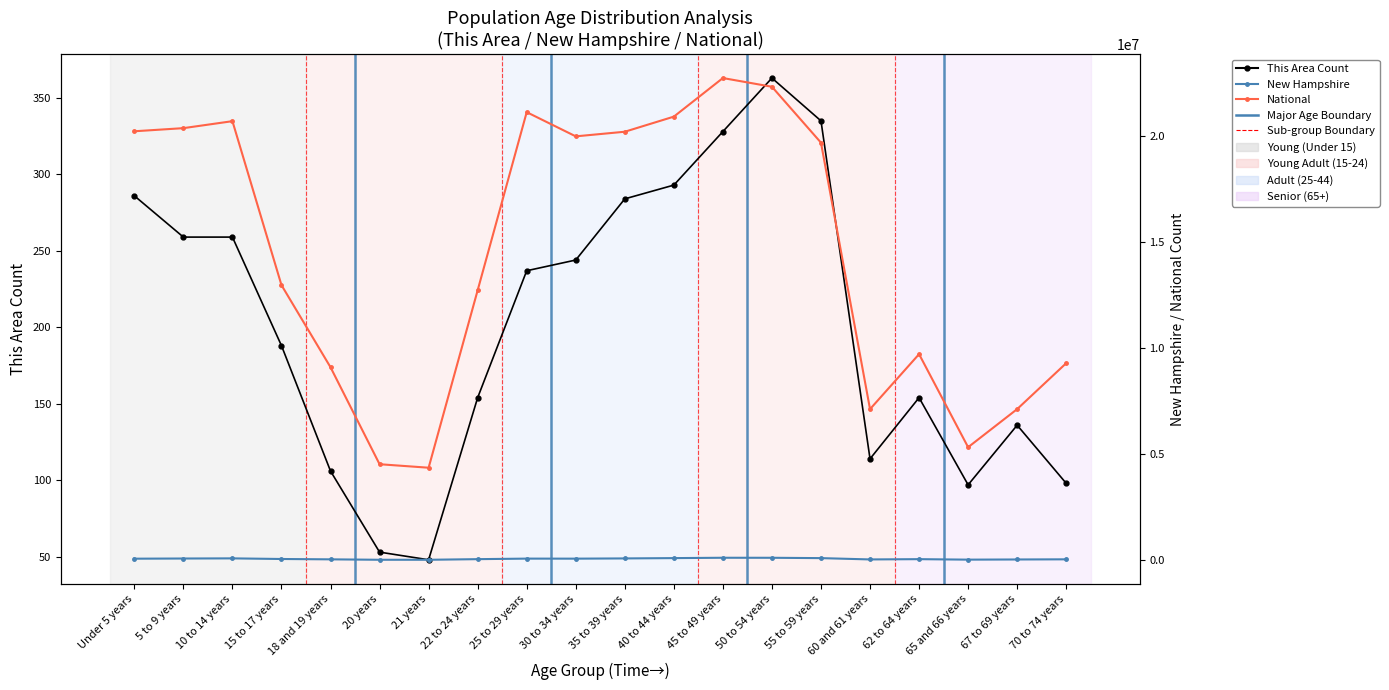

Reading right to left, what are all the values shown in this chart?

This Area: 70 to 74 years=98	67 to 69 years=136	65 and 66 years=97	62 to 64 years=154	60 and 61 years=114	55 to 59 years=335	50 to 54 years=363	45 to 49 years=328	40 to 44 years=293	35 to 39 years=284	30 to 34 years=244	25 to 29 years=237	22 to 24 years=154	21 years=48	20 years=53	18 and 19 years=106	15 to 17 years=188	10 to 14 years=259	5 to 9 years=259	Under 5 years=286
New Hampshire: 70 to 74 years=39586	67 to 69 years=32502	65 and 66 years=24674	62 to 64 years=47467	60 and 61 years=34487	55 to 59 years=96289	50 to 54 years=112397	45 to 49 years=113564	40 to 44 years=97026	35 to 39 years=82152	30 to 34 years=71351	25 to 29 years=73121	22 to 24 years=47599	21 years=18356	20 years=18591	18 and 19 years=38568	15 to 17 years=55052	10 to 14 years=84620	5 to 9 years=77756	Under 5 years=69806
National (÷1000): 70 to 74 years=9278166	67 to 69 years=7115361	65 and 66 years=5319902	62 to 64 years=9704197	60 and 61 years=7113727	55 to 59 years=19664805	50 to 54 years=22298125	45 to 49 years=22708591	40 to 44 years=20890964	35 to 39 years=20179642	30 to 34 years=19962099	25 to 29 years=21101849	22 to 24 years=12712576	21 years=4354294	20 years=4519129	18 and 19 years=9086089	15 to 17 years=12954254	10 to 14 years=20677194	5 to 9 years=20348657	Under 5 years=20201362